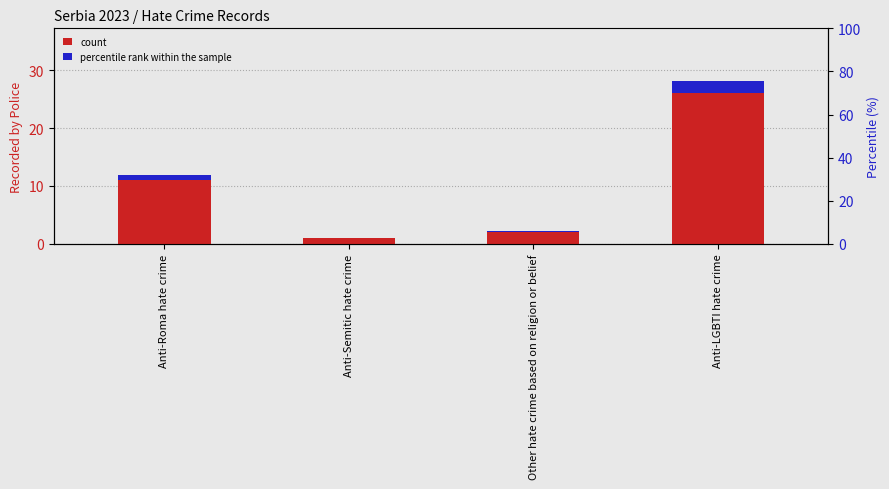

What is the value of the percentile rank within sample bar at the 2nd from the left?

0.1